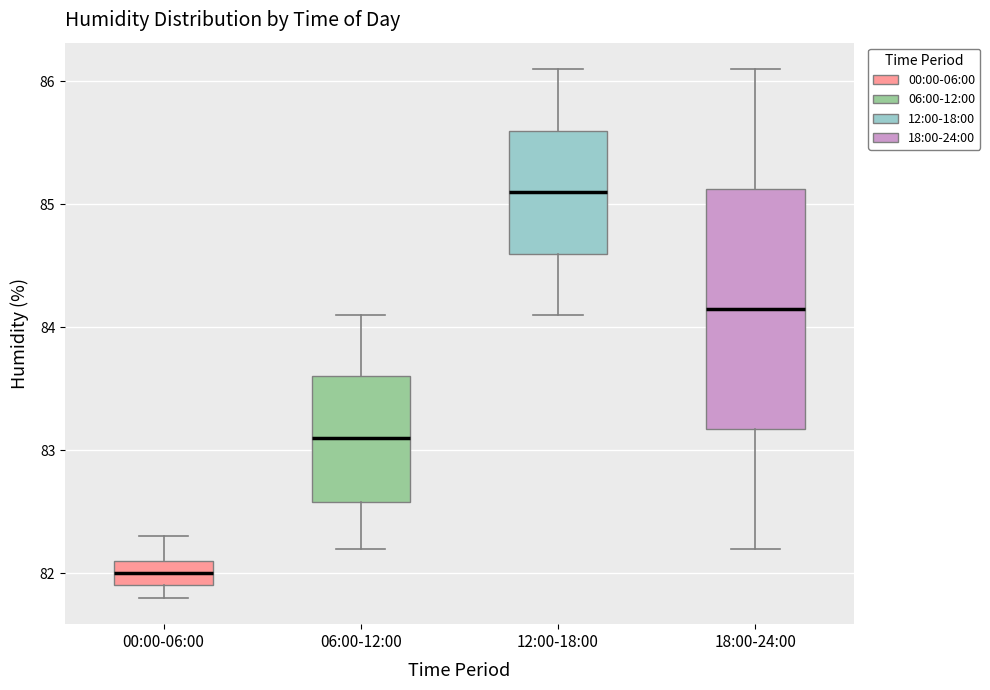

Reading left to right, read every box against the y-axis: the position of its median line, the range the box covers, and the ends of its whiskers. The values are not printed on the chart, so give them approximately, as read against the axis.

00:00-06:00: median 82.0, box 81.9 to 82.1, whiskers 81.8 to 82.3
06:00-12:00: median 83.1, box 82.6 to 83.6, whiskers 82.2 to 84.1
12:00-18:00: median 85.1, box 84.6 to 85.6, whiskers 84.1 to 86.1
18:00-24:00: median 84.2, box 83.2 to 85.1, whiskers 82.2 to 86.1